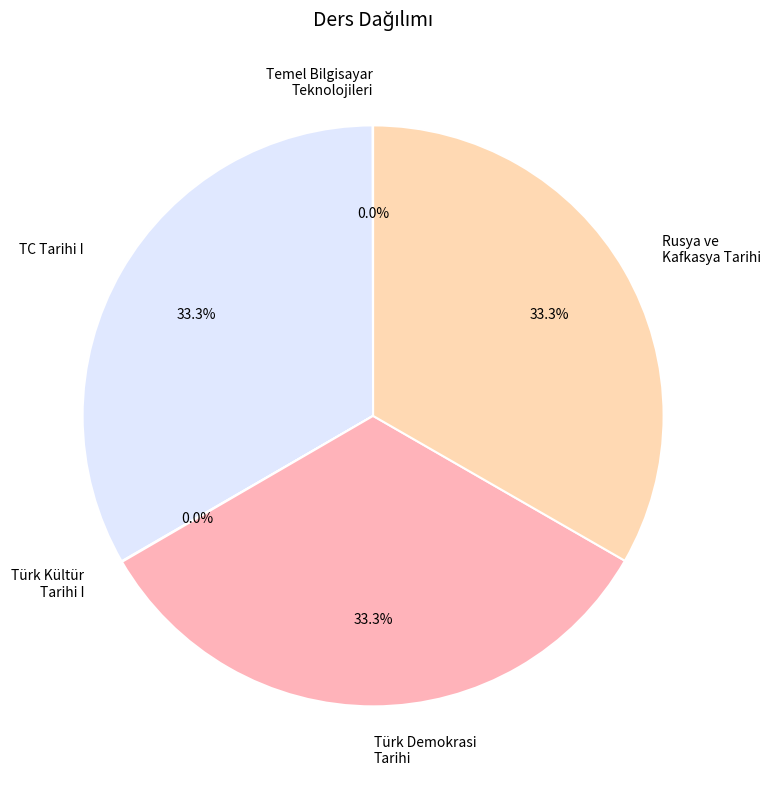

Does TC Tarihi I represent more than half of the total?

No